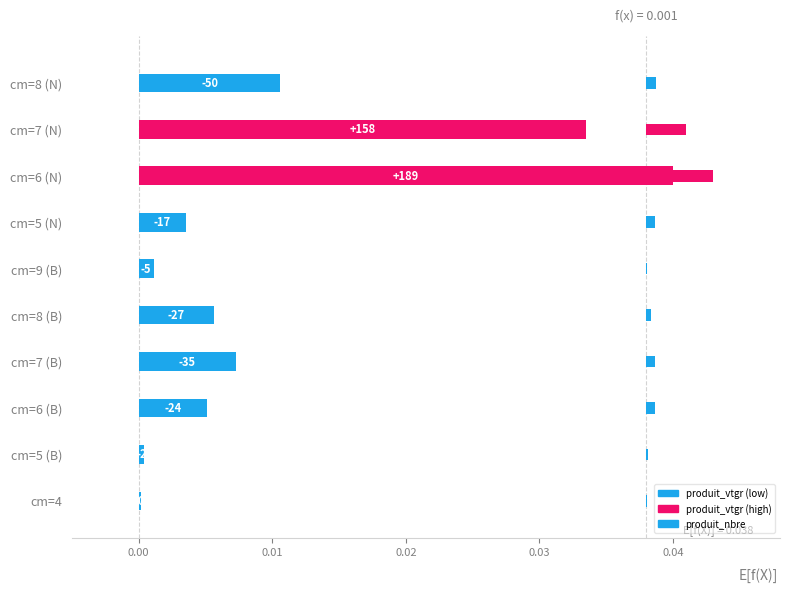

At how many categories does at least one series exceed 0?

10